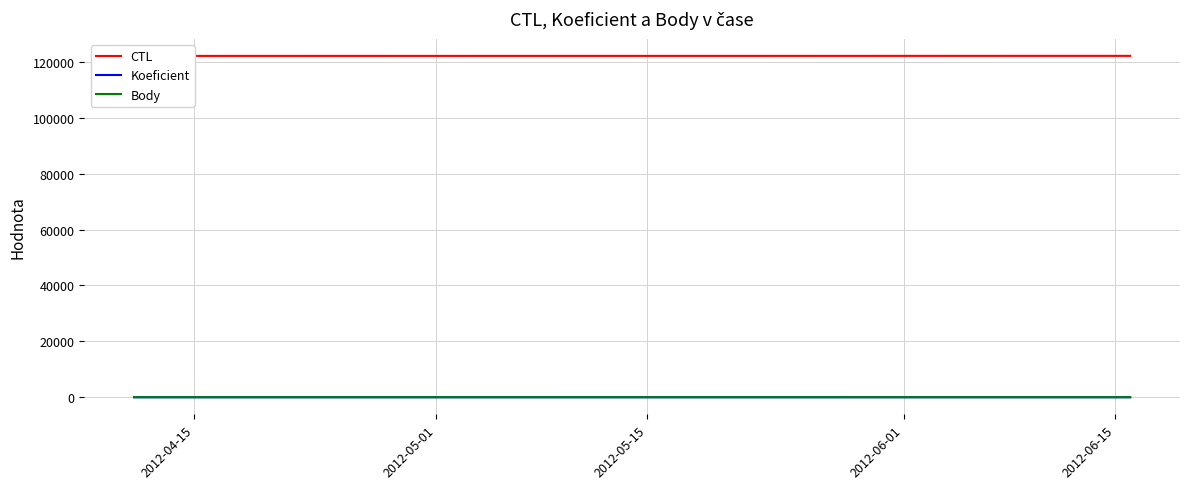

Where does the CTL series first go above 122108?

2012-05-15